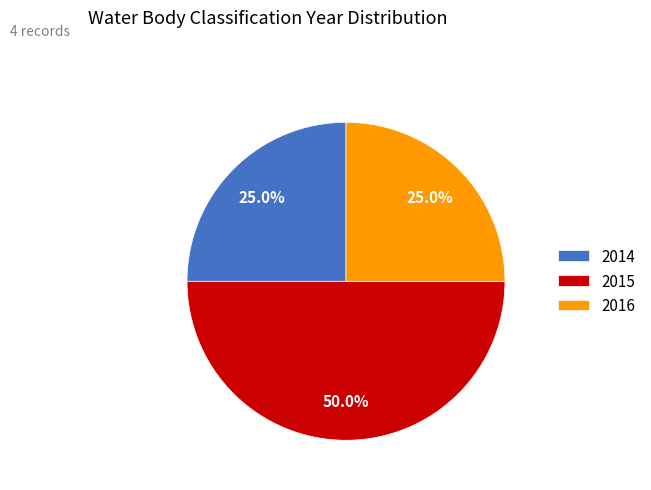

What percentage is NOT represented by 2015?

50.0%